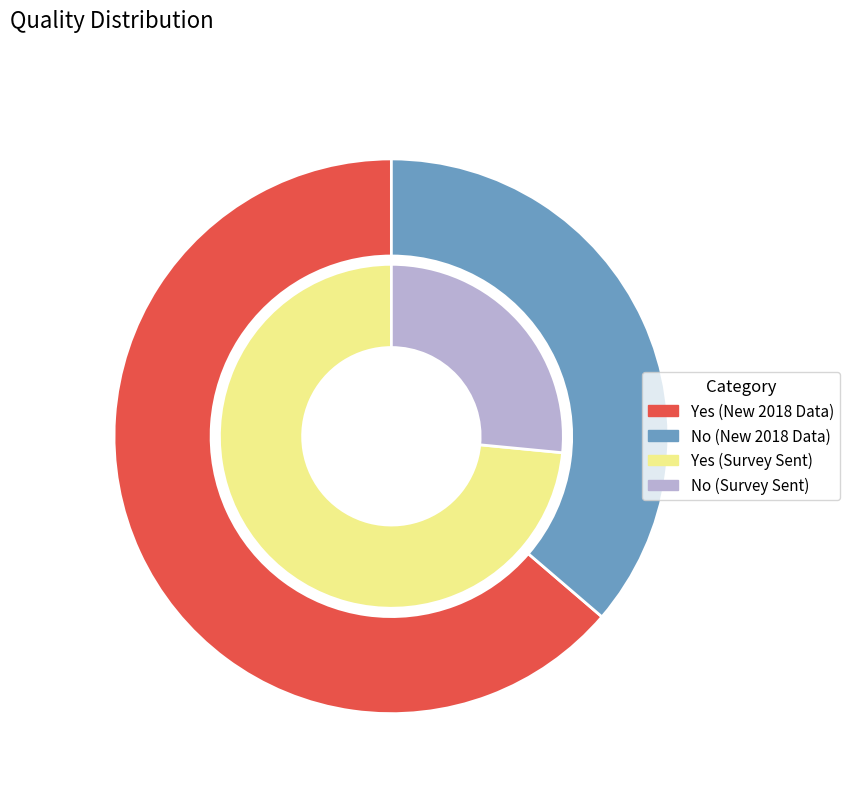

What percentage is NOT represented by Yes?

36.3%